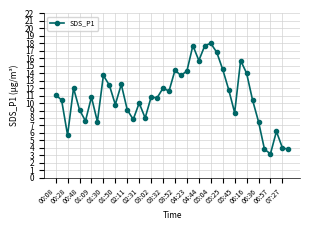

What is the value of the 33rd point from the left?

14.0